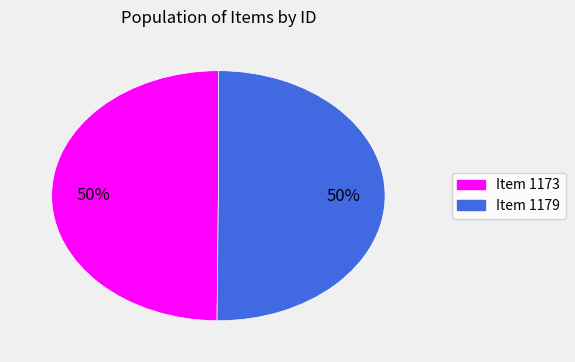

How many segments does this pie chart have?

2